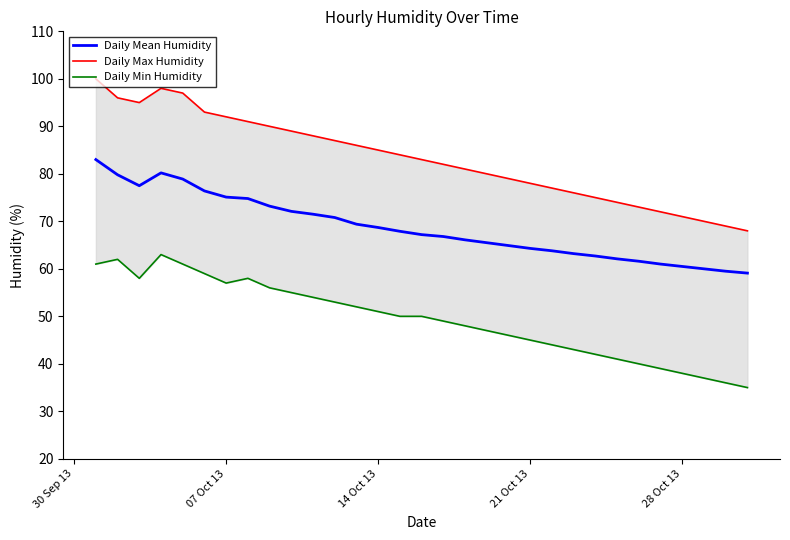

True or false: Daily Min Humidity and Daily Mean Humidity intersect in this chart.

False